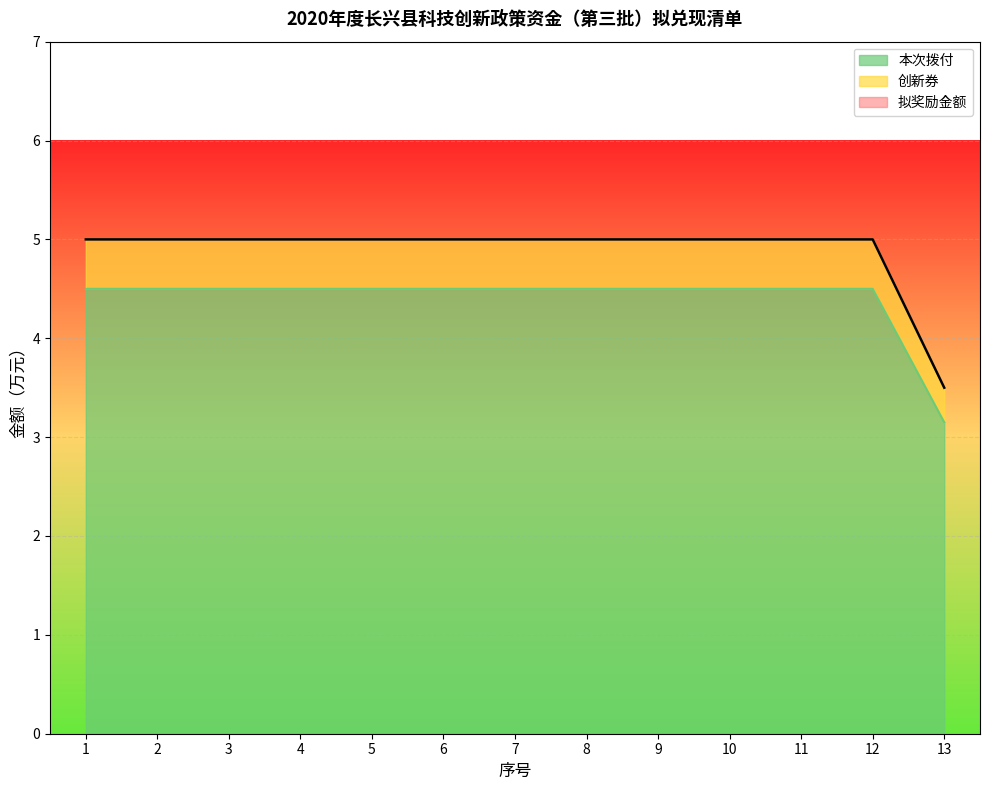

True or false: 本次拨付 and 创新券 cross at least once.

False